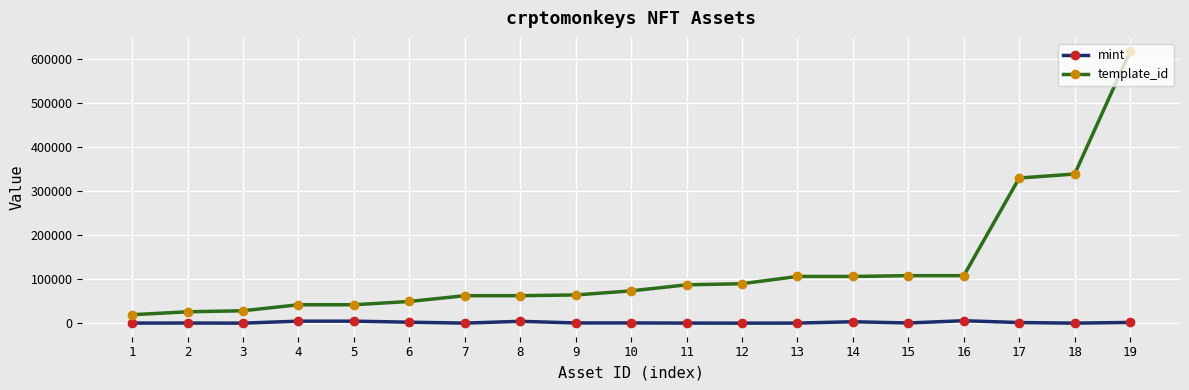

What are all the series names shown in the legend?

mint, template_id